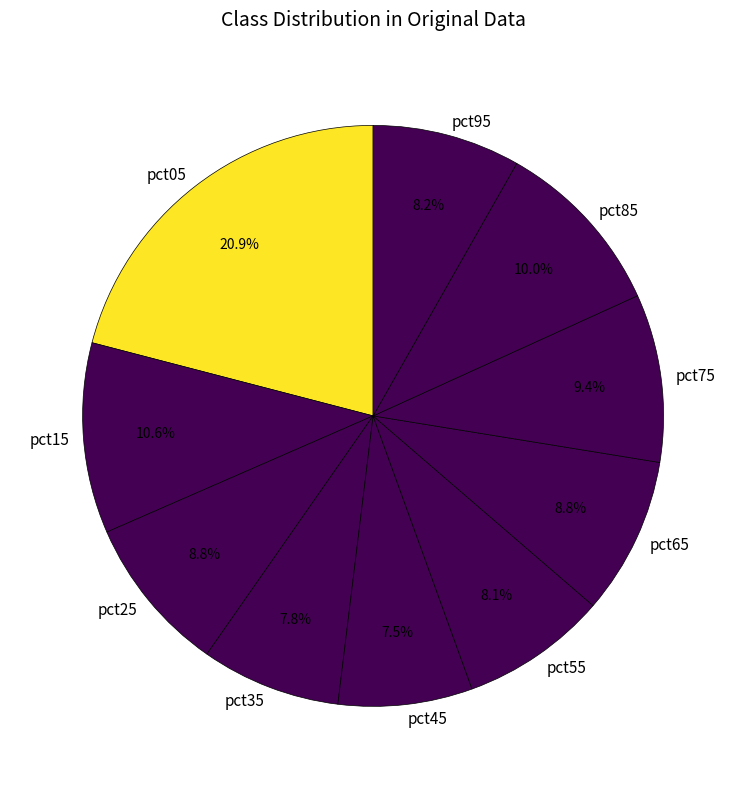

Does pct05 account for over 50% of the chart?

No